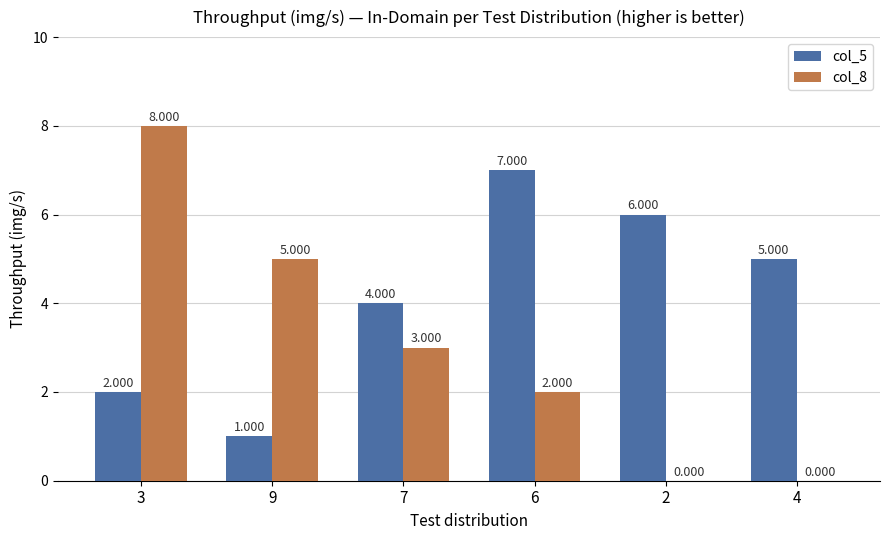

Reading left to right, list all the values displayed in this chart.

col_5: 3=2	9=1	7=4	6=7	2=6	4=5
col_8: 3=8	9=5	7=3	6=2	2=0	4=0